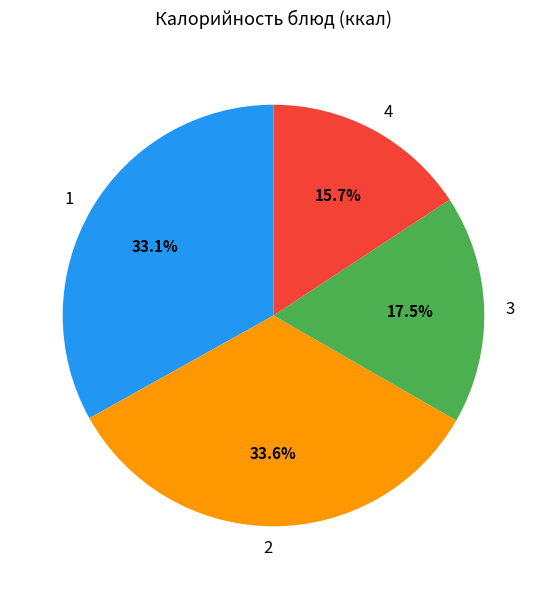

What is the smallest slice in the pie chart?

4